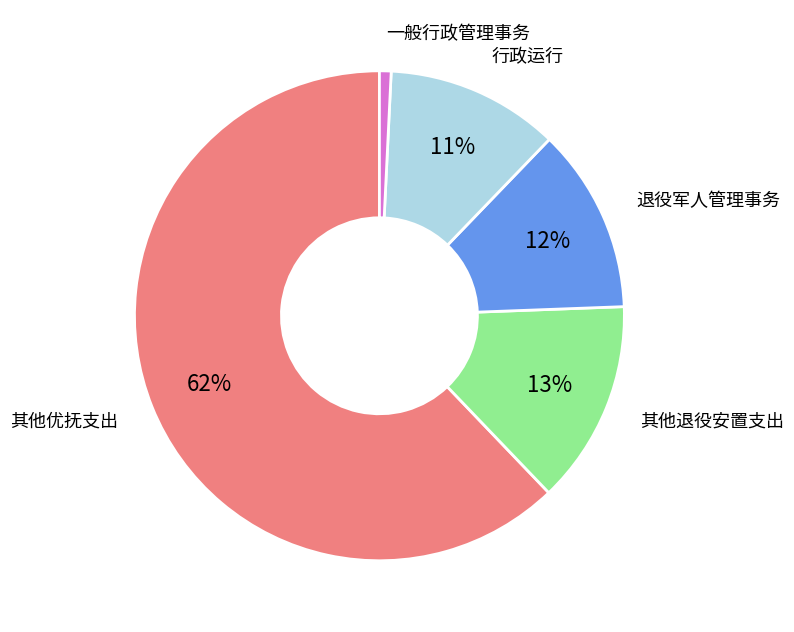

Does any single category account for the majority?

Yes